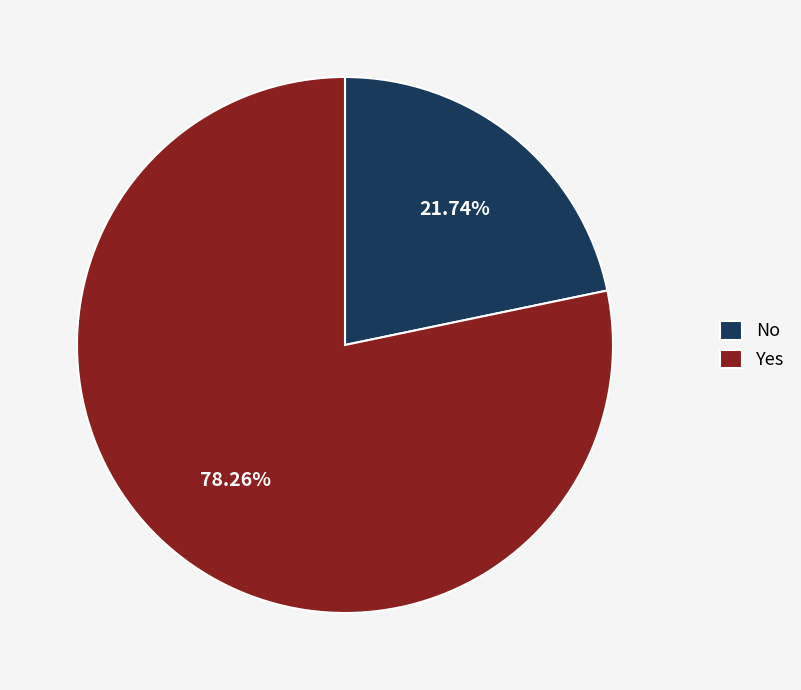

Approximately how many times larger is the value at Yes compared to No?

3.6